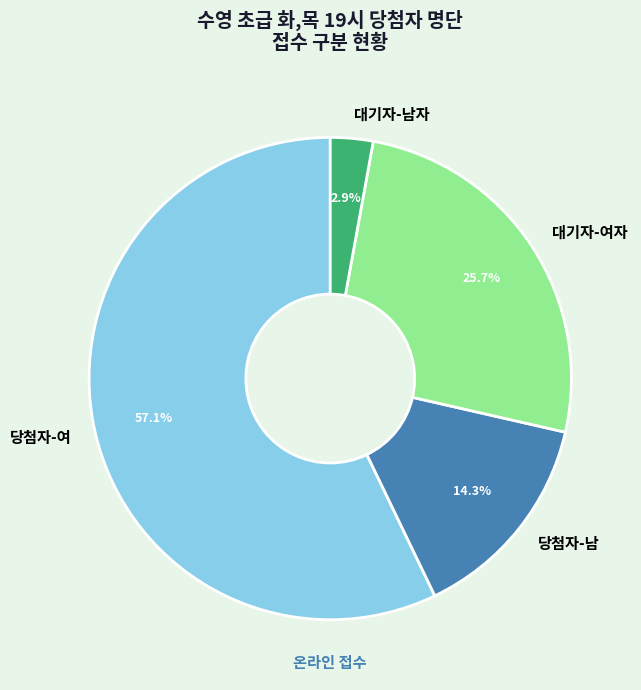

Which slice represents more than half of the pie?

당첨자-여